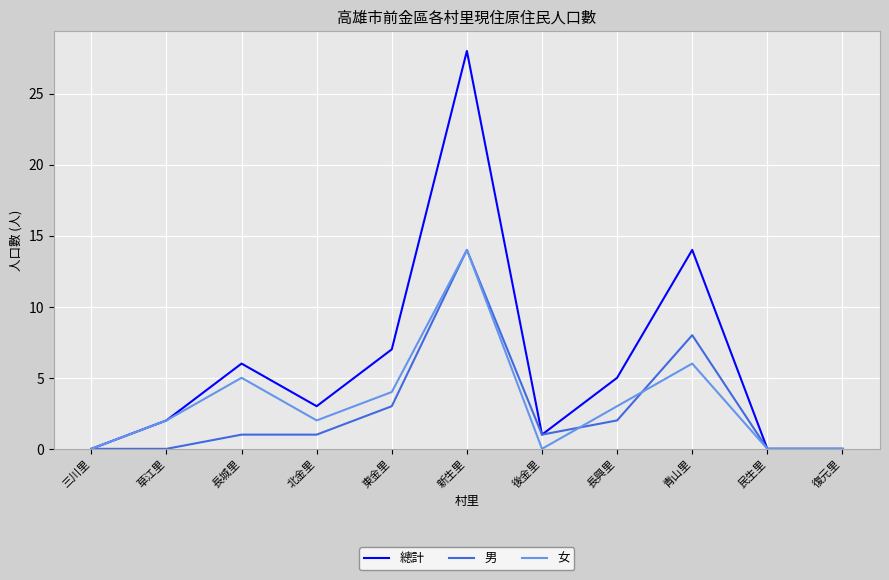

The value of 男 at 長興里 is 2. True or false?

True